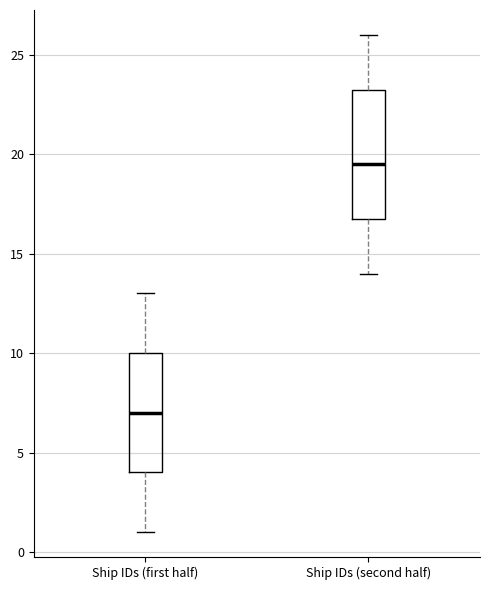

Reading left to right, transcribe this box plot: for each box, give where its median line is, the range the box spans, and where its two whiskers end, as read against the y-axis. The values are not printed on the chart, so give them approximately, as read against the axis.

Ship IDs (first half): median 7.0, box 4.0 to 10.0, whiskers 1.0 to 13.0
Ship IDs (second half): median 19.5, box 17.0 to 23.5, whiskers 14.0 to 26.0